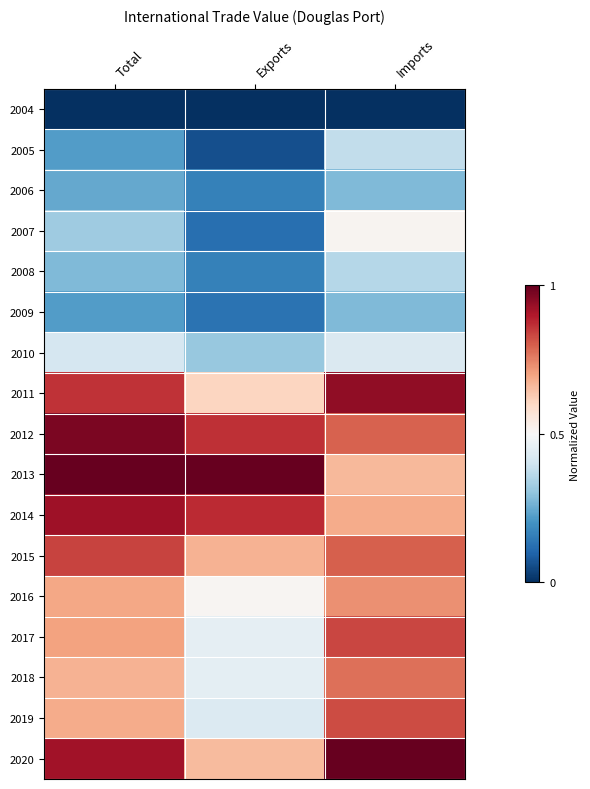

Which has a higher value, Exports or Total?

Exports